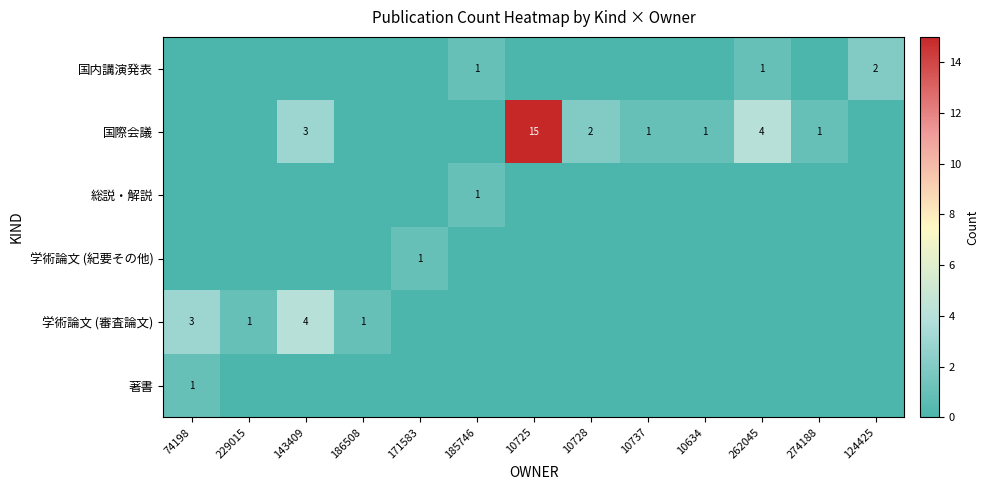

The value of 国際会議 at 10634 is 1. True or false?

True